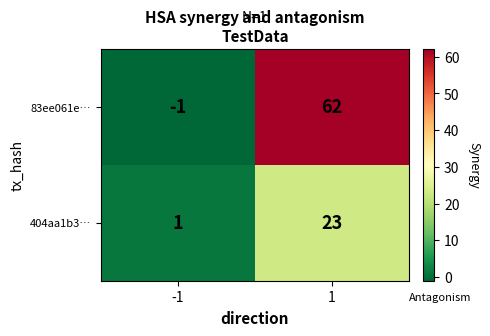

Rank the series at -1 from lowest to highest value.

83ee061e…, 404aa1b3…